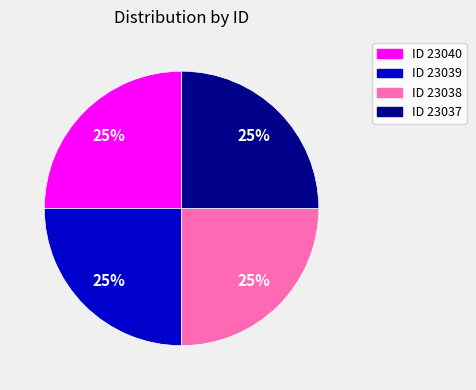

Is there any slice that represents more than half of the pie?

No